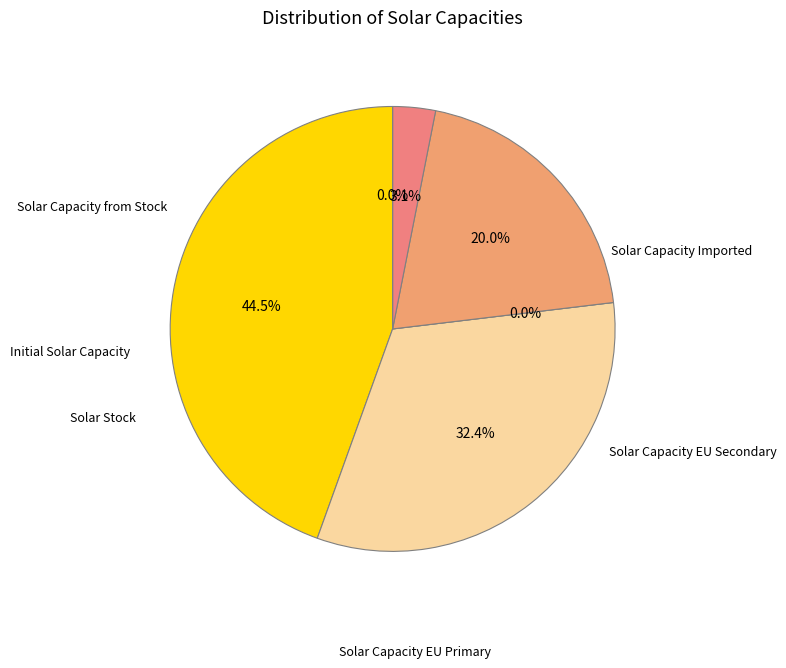

Does 28 represent more than half of the total?

No